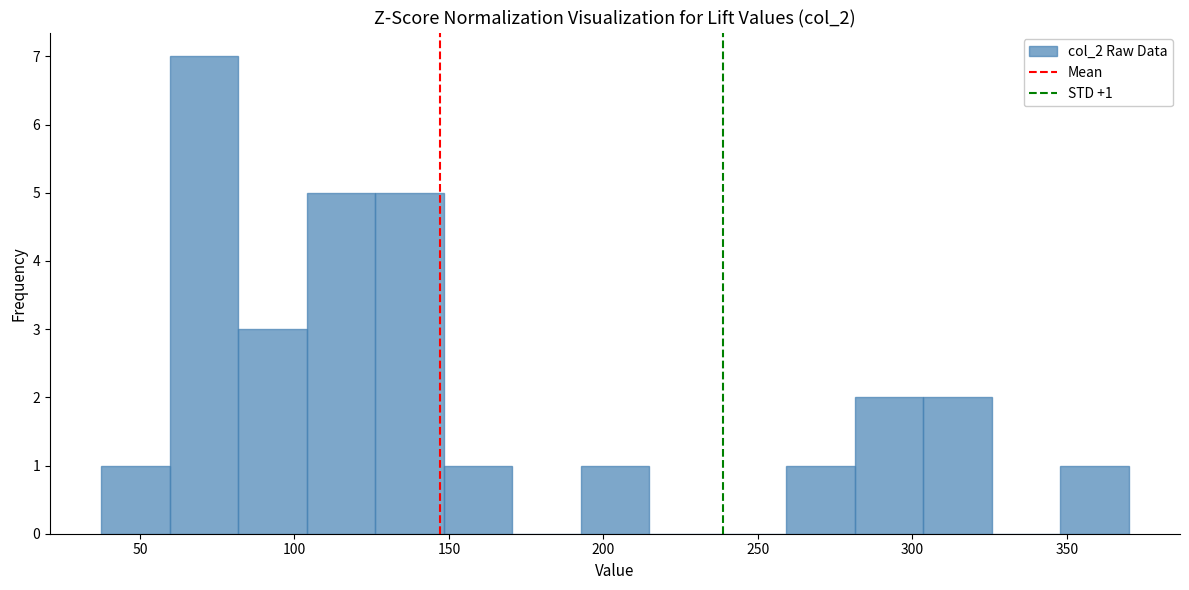

Which range on the x-axis has the tallest bar?

60 to 80